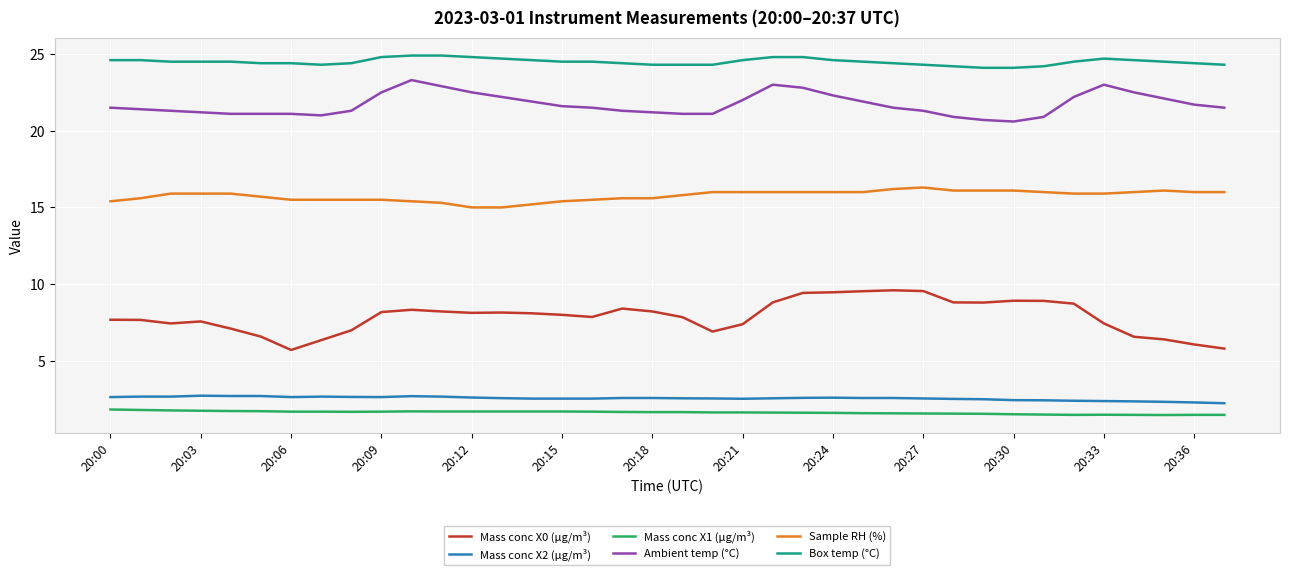

True or false: Mass conc X0 (μg/m³) has more than 0 points higher than both neighbors.

True